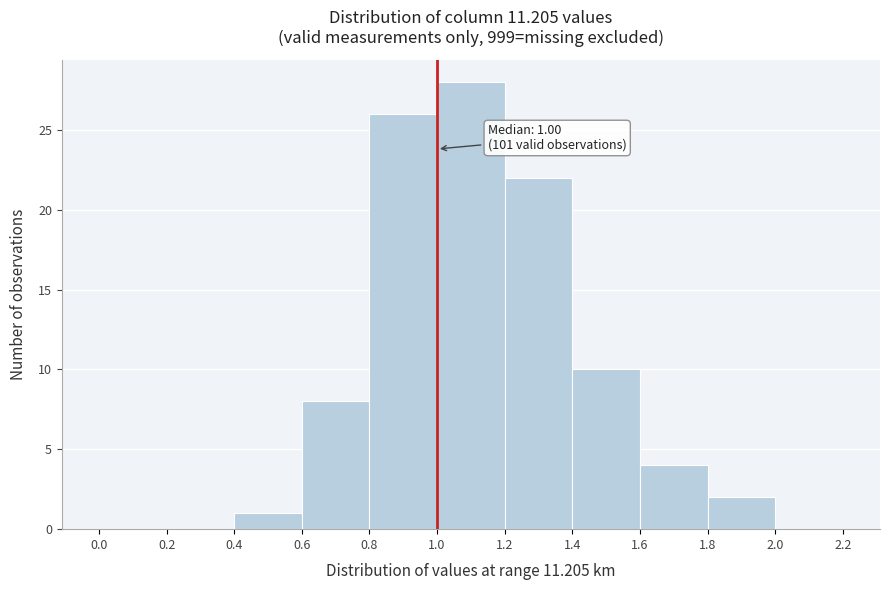

Over which range of the x-axis is the bar tallest?

1.0 to 1.2